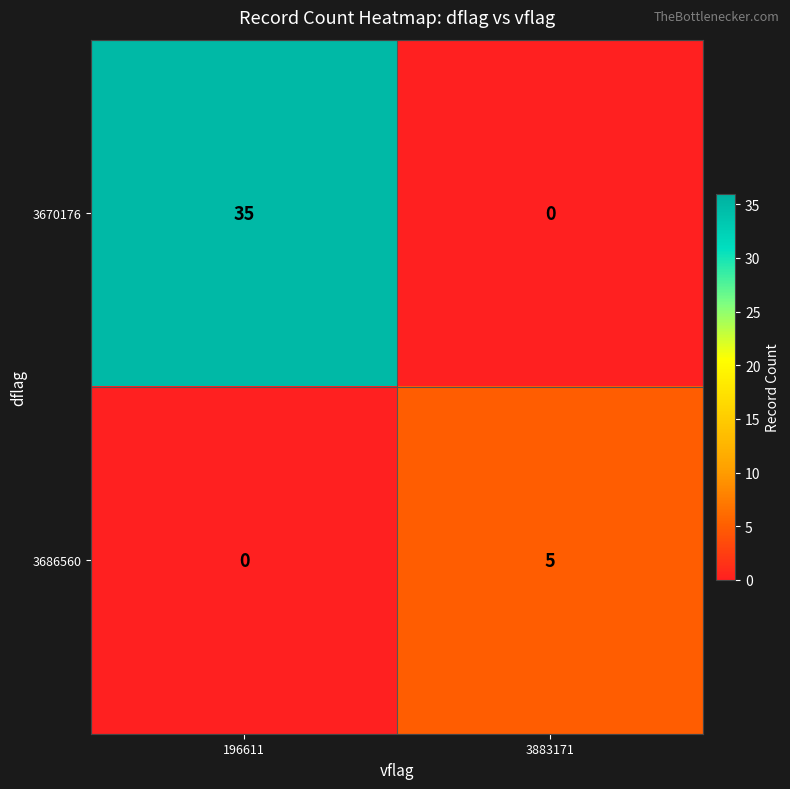

At how many categories does at least one series exceed 18?

1